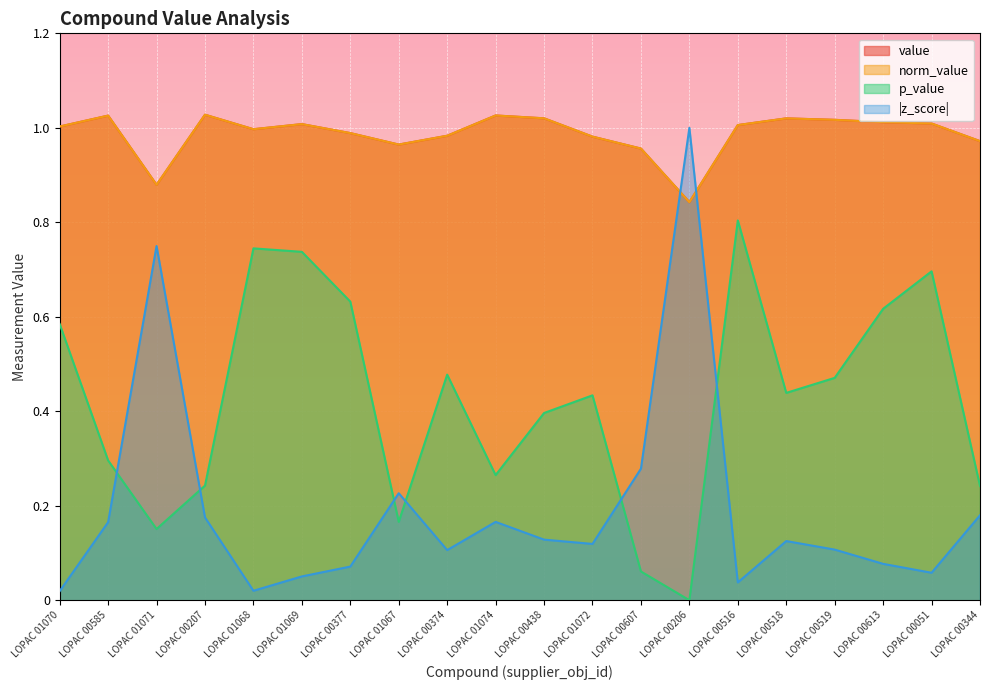

True or false: norm_value and p_value intersect in this chart.

False